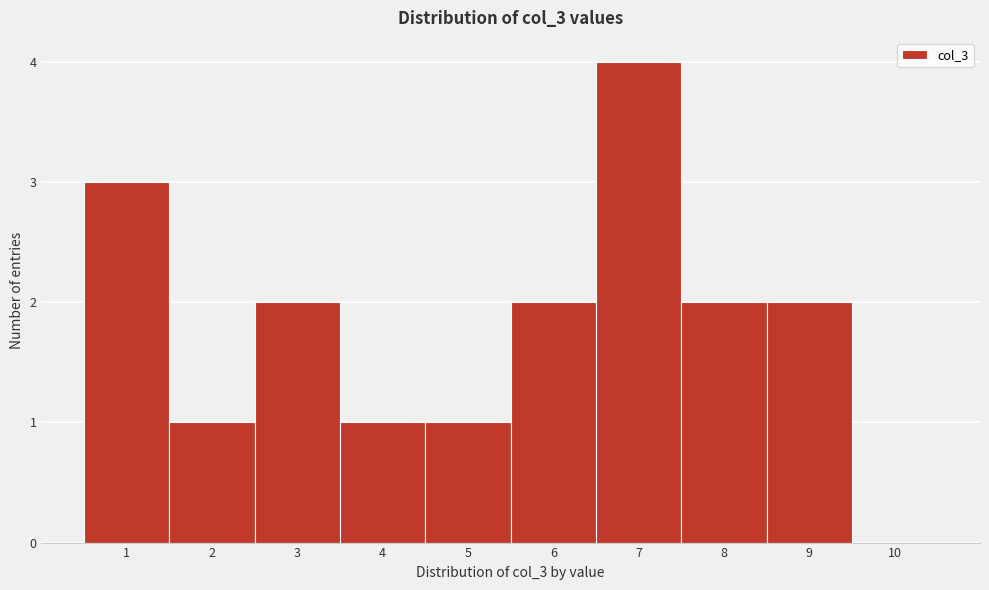

What is the height of the bar covering 1.5 to 2.5 on the x-axis? The values are not printed on the chart, so give them approximately, as read against the axis.

1